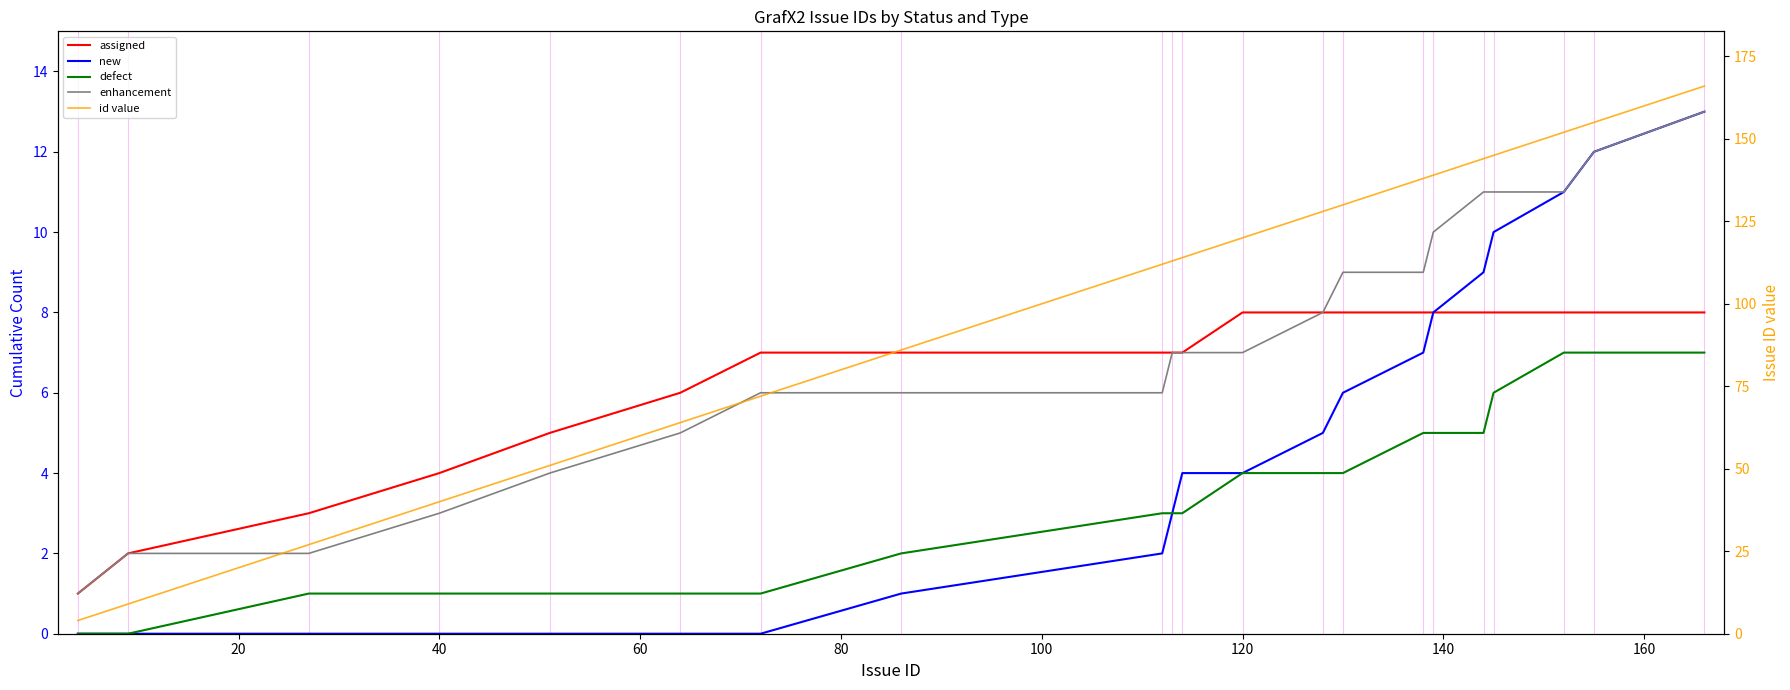

What is the sum of all new values?

95